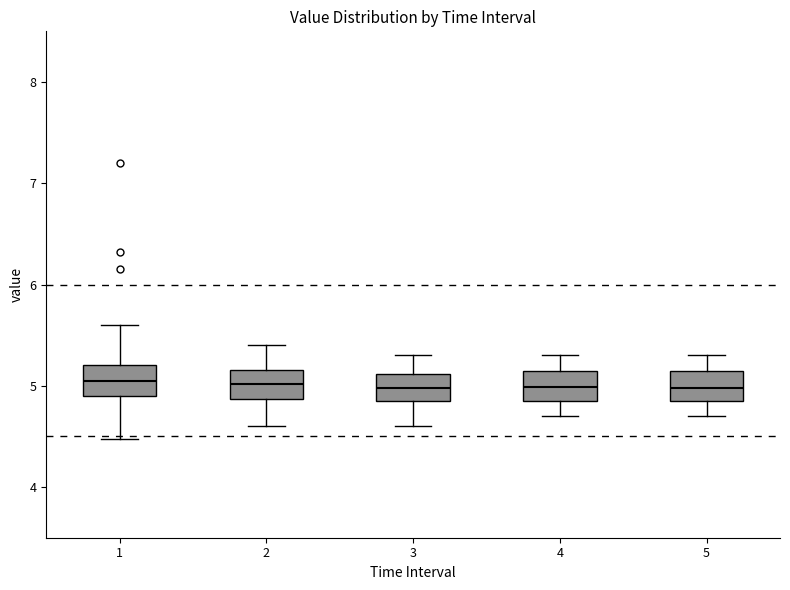

Reading left to right, transcribe this box plot: for each box, give where its median line is, the range the box spans, and where its two whiskers end, as read against the y-axis. The values are not printed on the chart, so give them approximately, as read against the axis.

1: median 5.1, box 4.9 to 5.2, whiskers 4.5 to 5.6
2: median 5.0, box 4.9 to 5.2, whiskers 4.6 to 5.4
3: median 5.0, box 4.9 to 5.1, whiskers 4.6 to 5.3
4: median 5.0, box 4.9 to 5.2, whiskers 4.7 to 5.3
5: median 5.0, box 4.9 to 5.2, whiskers 4.7 to 5.3